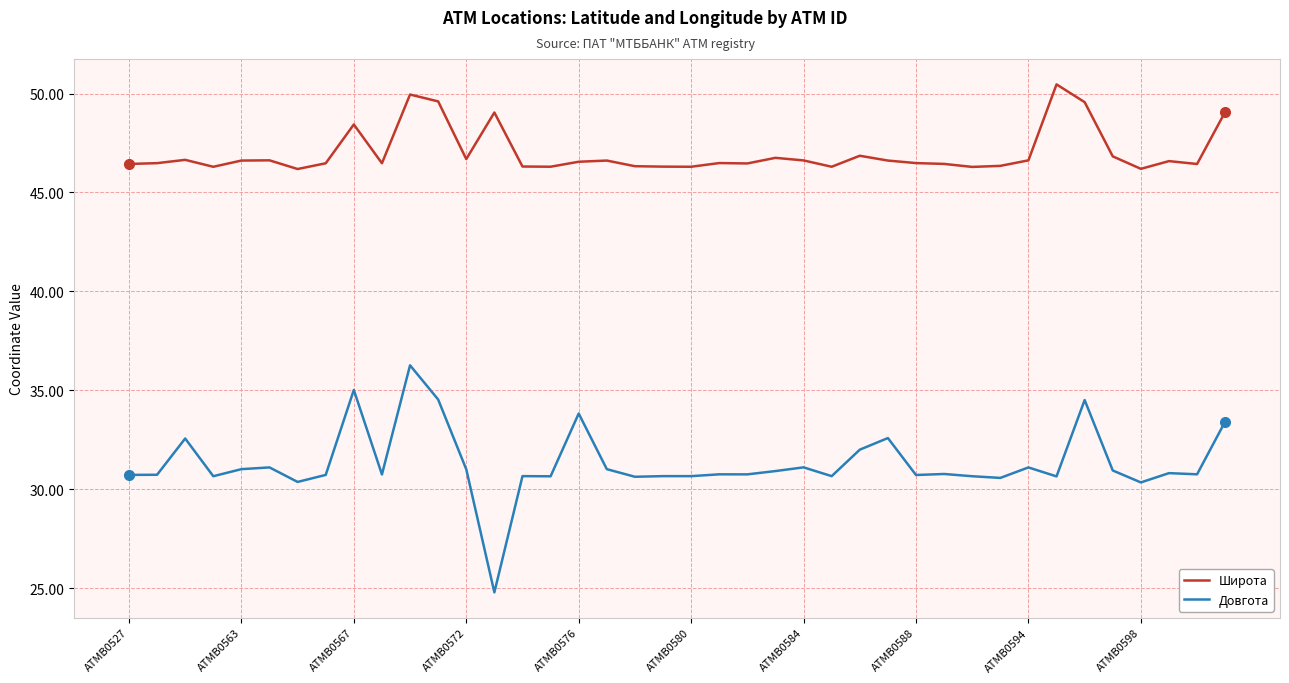

What is the greatest value displayed?

50.5